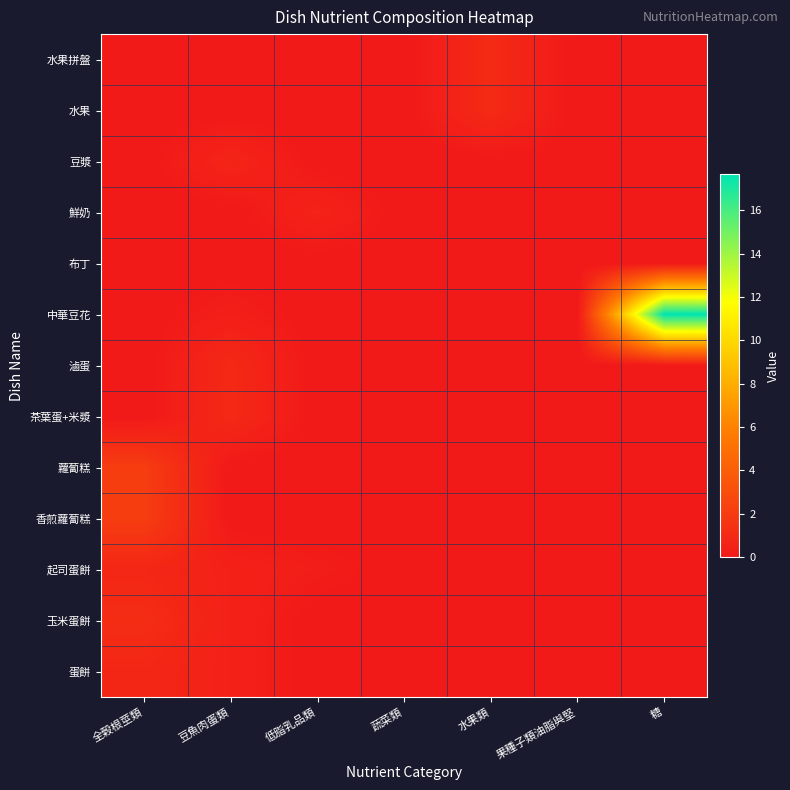

What is the total value across all series at 豆魚肉蛋類?

4.4